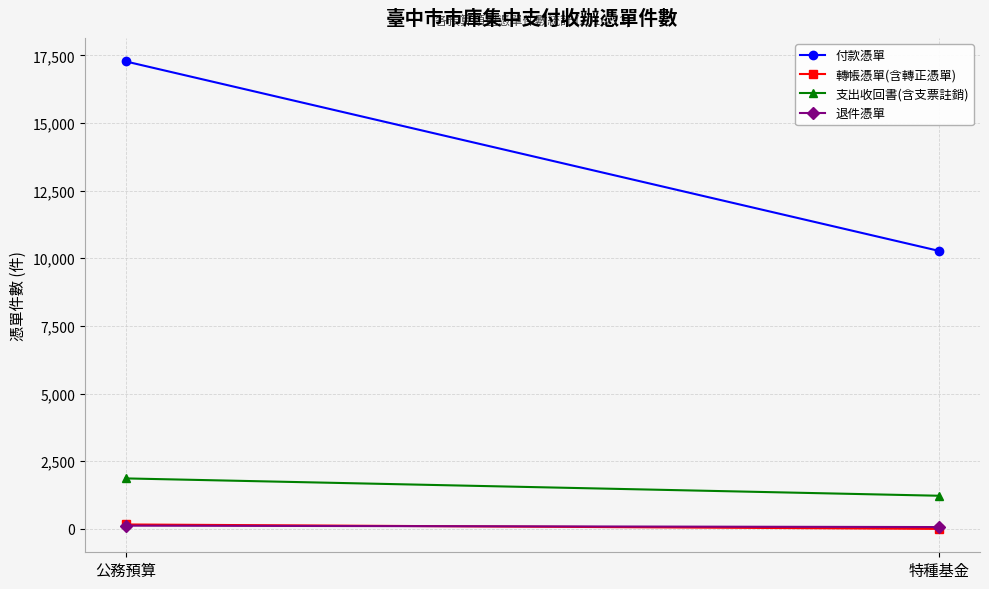

Which has a higher value, 公務預算 or 特種基金?

公務預算